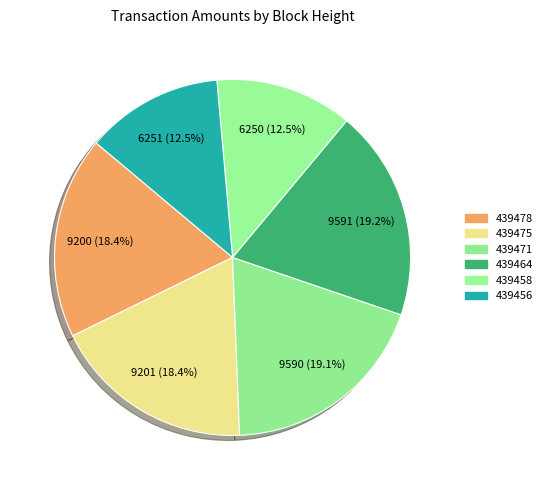

Approximately how many times larger is the value at 439475 compared to 439456?

1.5